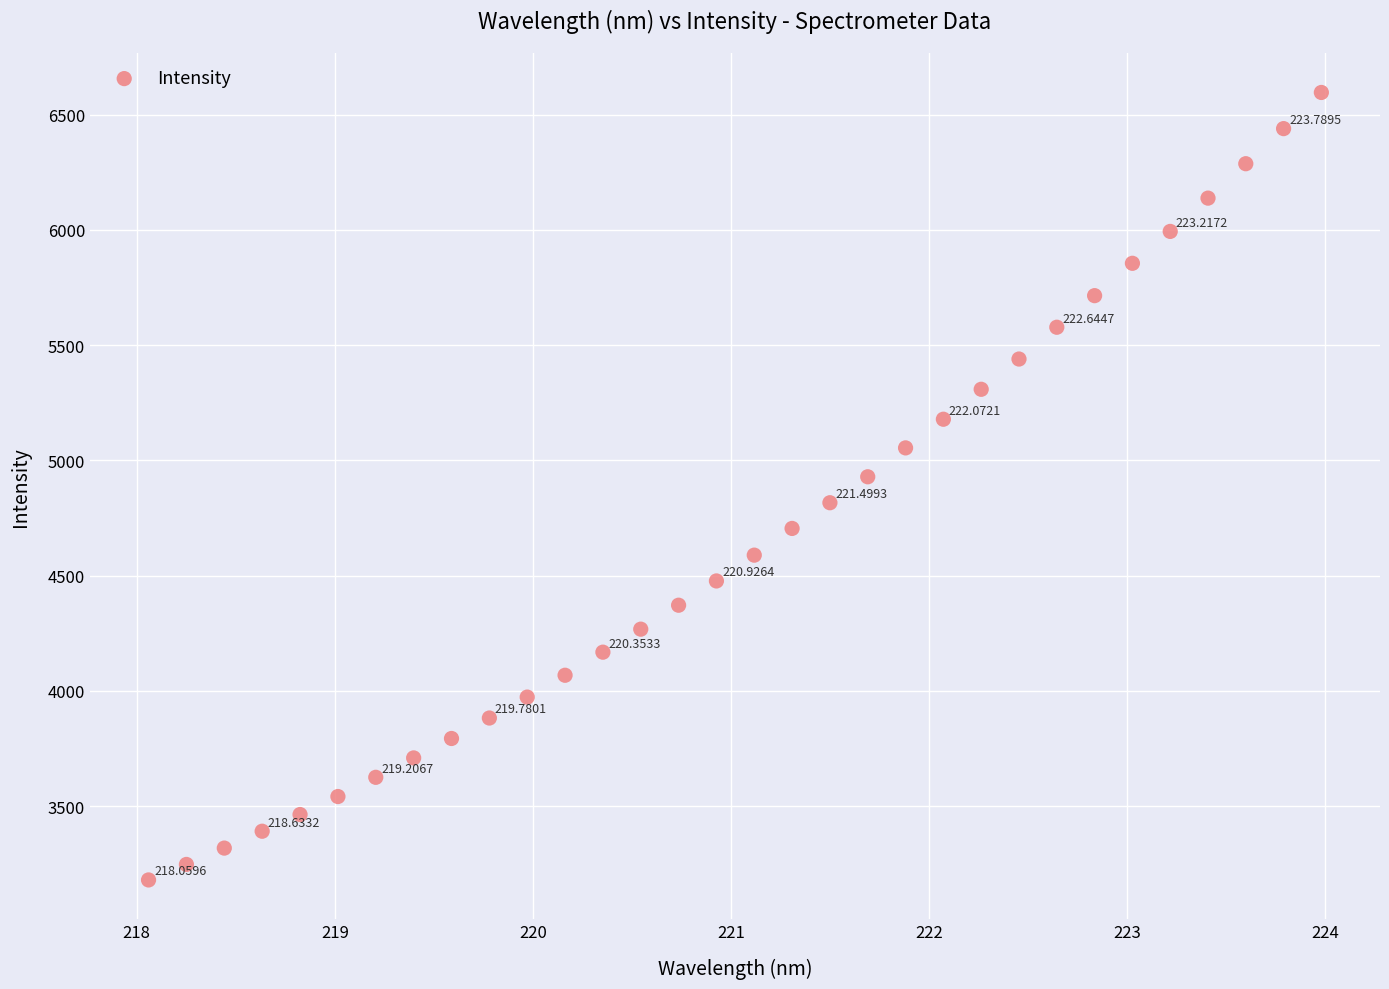

What is the range of X values (max minus min)?

5.9